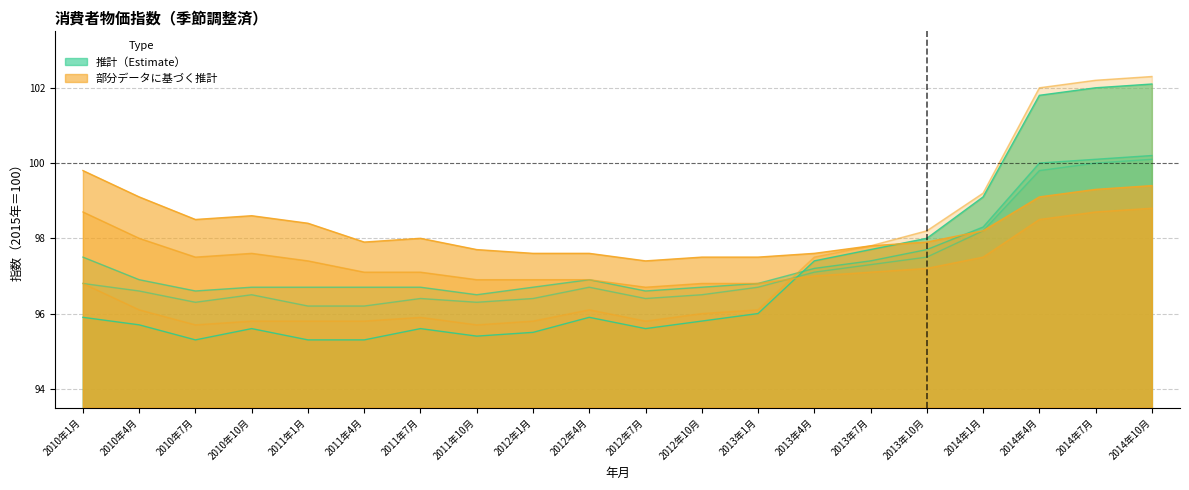

What is the value of the 食料及びエネルギーを除く総合 point at the 5th from the left?

98.4